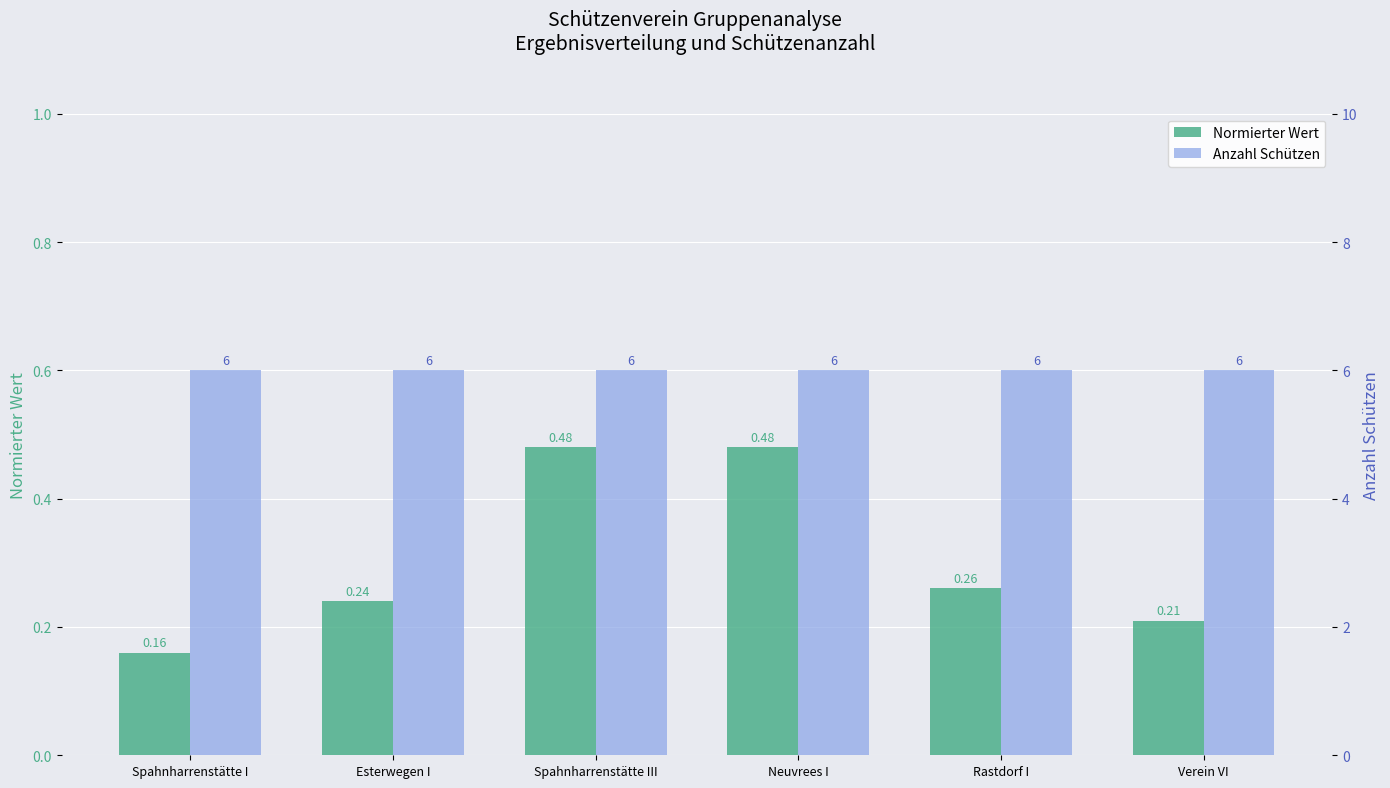

Which category has the lowest value across all series?

Spahnharrenstätte I